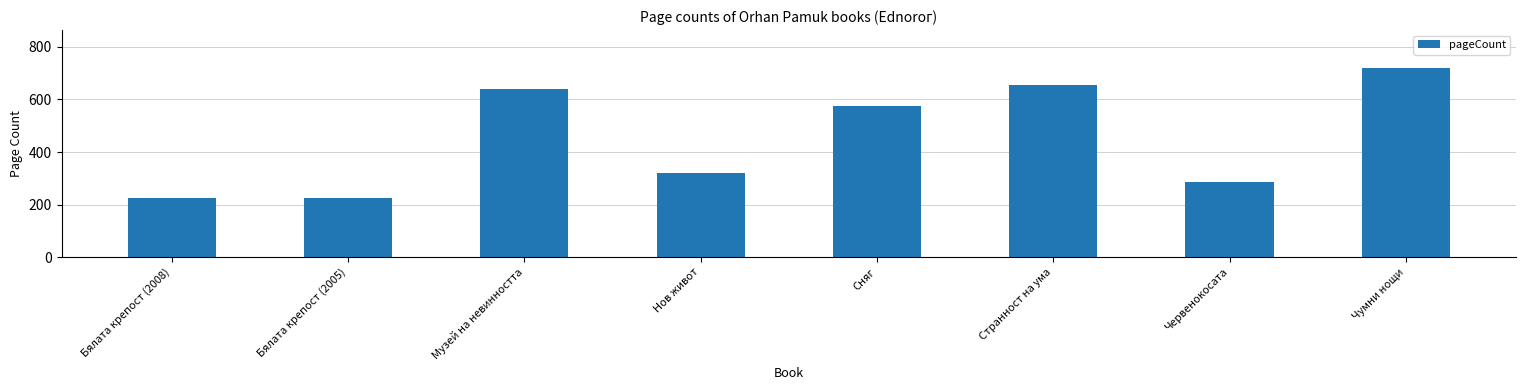

At which label does the data first exceed 574?

Музей на невинността